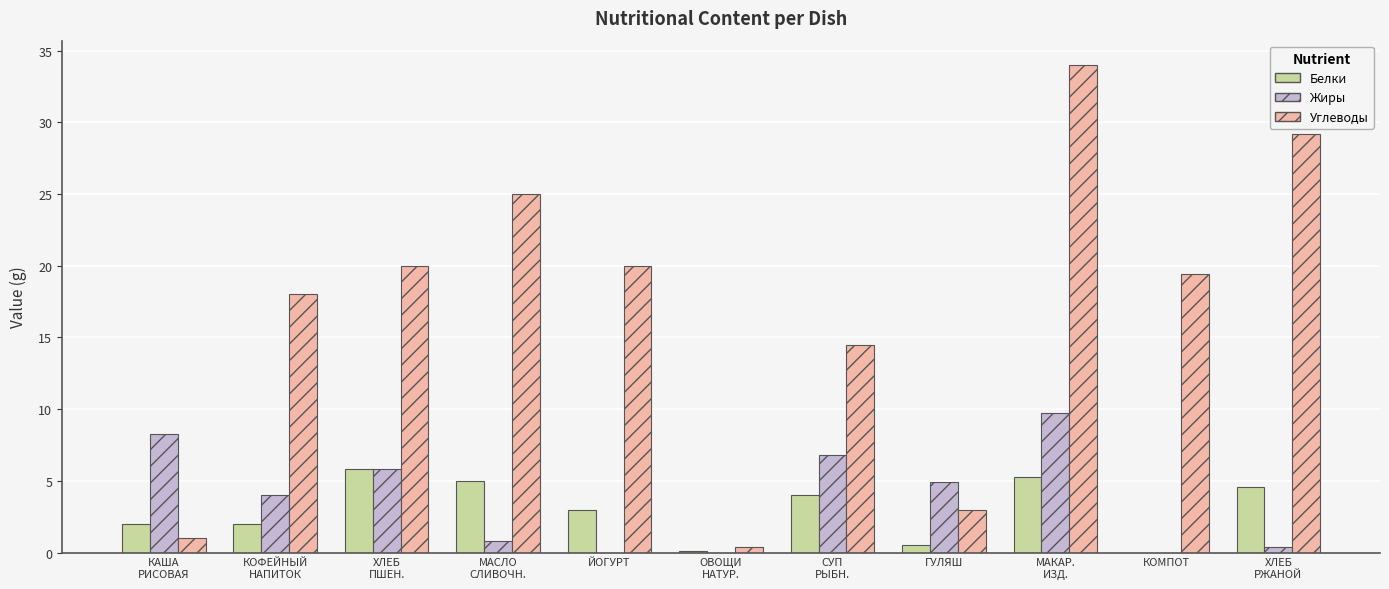

The value of Жиры at ЙОГУРТ is 5.4. True or false?

False